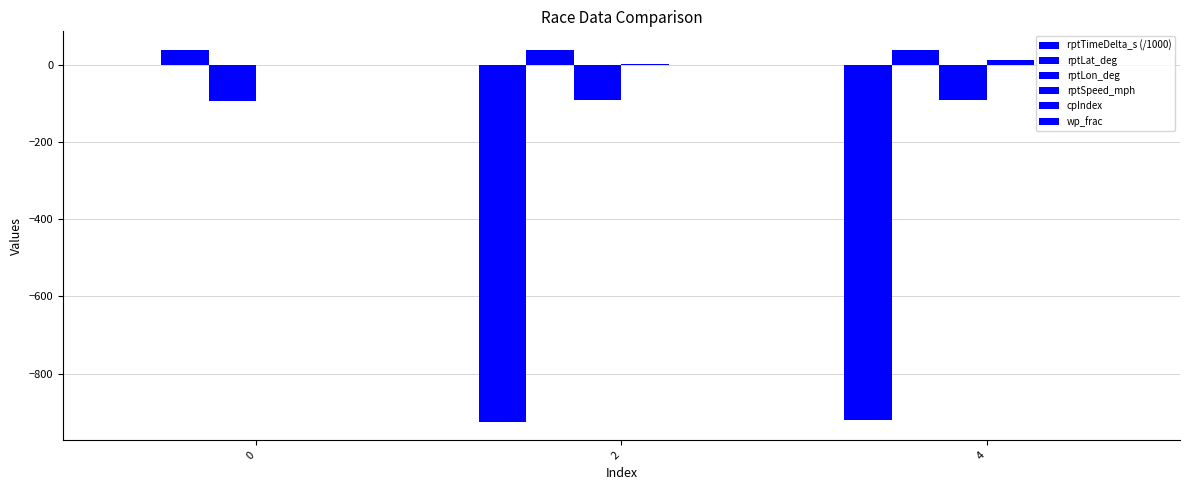

Read the rptLon_deg value at 4.

-90.7